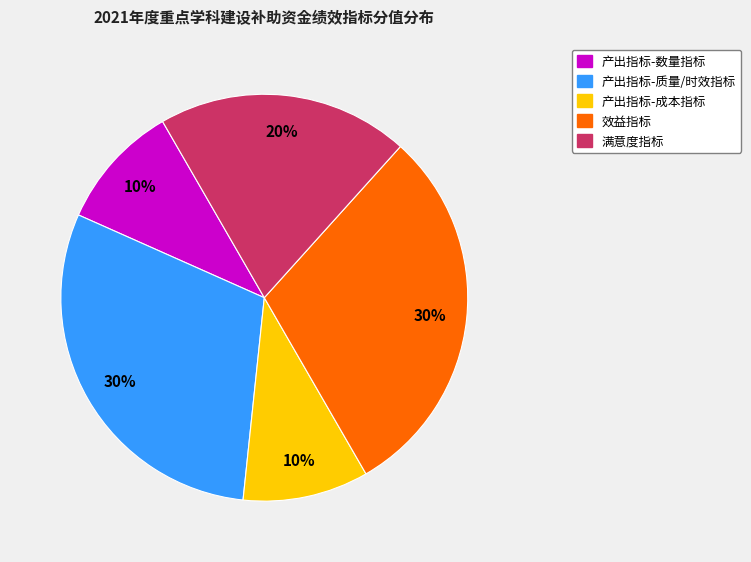

Is there a majority slice in this chart?

No